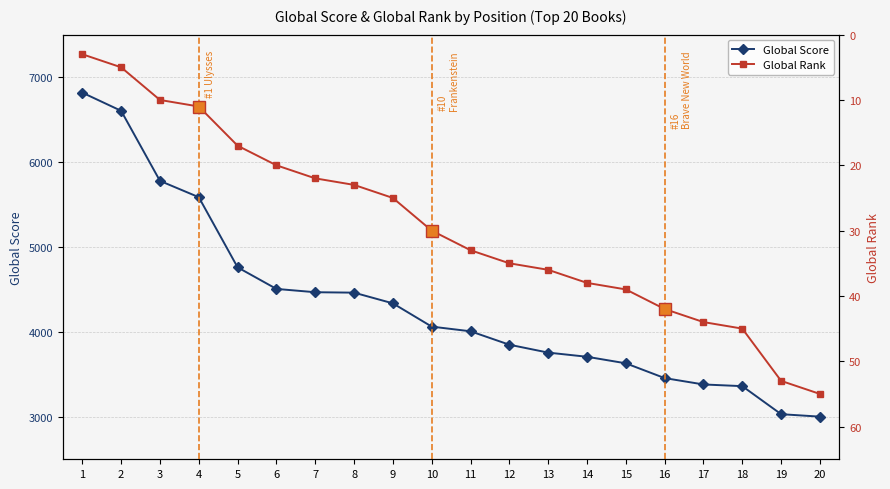

What is the sum of the Global Score values at 7 and 4?

10053